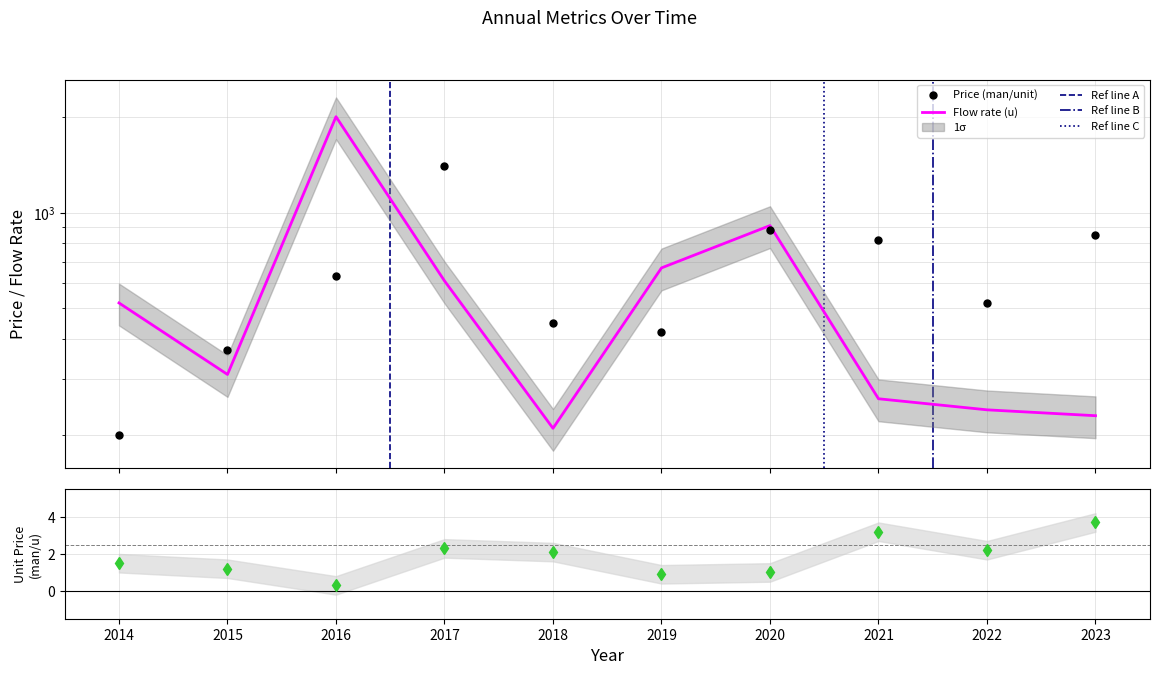

Reading right to left, extract all data points from this chart.

Price (man/unit): 2023=850.0	2022=520.0	2021=820.0	2020=880.0	2019=420.0	2018=450.0	2017=1400.0	2016=630.0	2015=370.0	2014=200.0
Flow rate (u): 2023=230.0	2022=240.0	2021=260.0	2020=910.0	2019=670.0	2018=210.0	2017=610.0	2016=2000.0	2015=310.0	2014=520.0
Unit price (man/u): 2023=3.7	2022=2.2	2021=3.2	2020=1.0	2019=0.9	2018=2.1	2017=2.3	2016=0.3	2015=1.2	2014=1.5